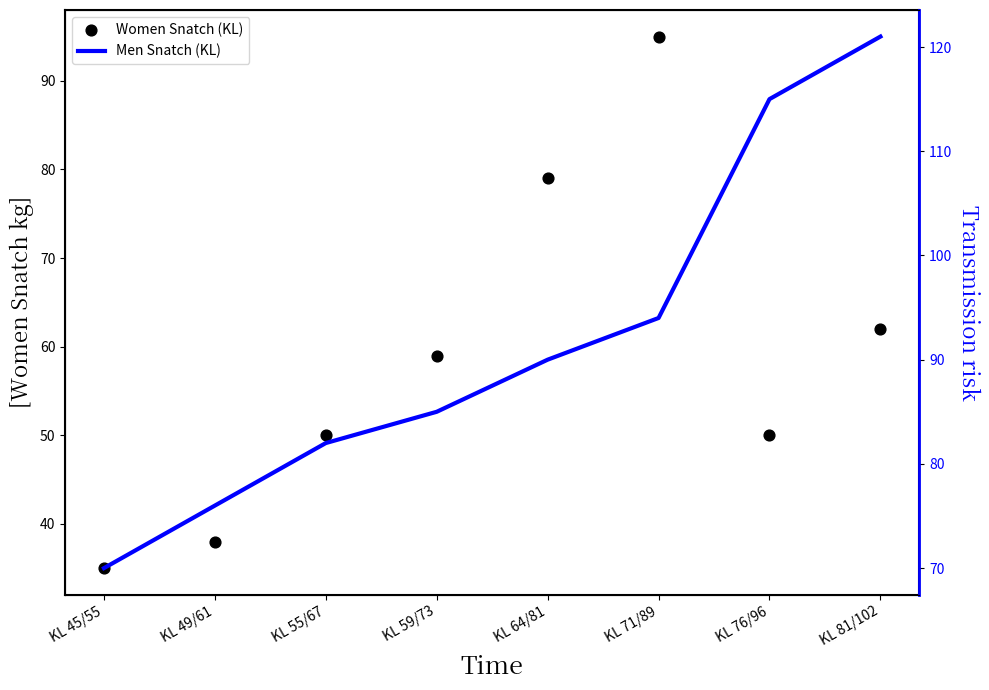

What is the total value across all series at KL 76/96?

165